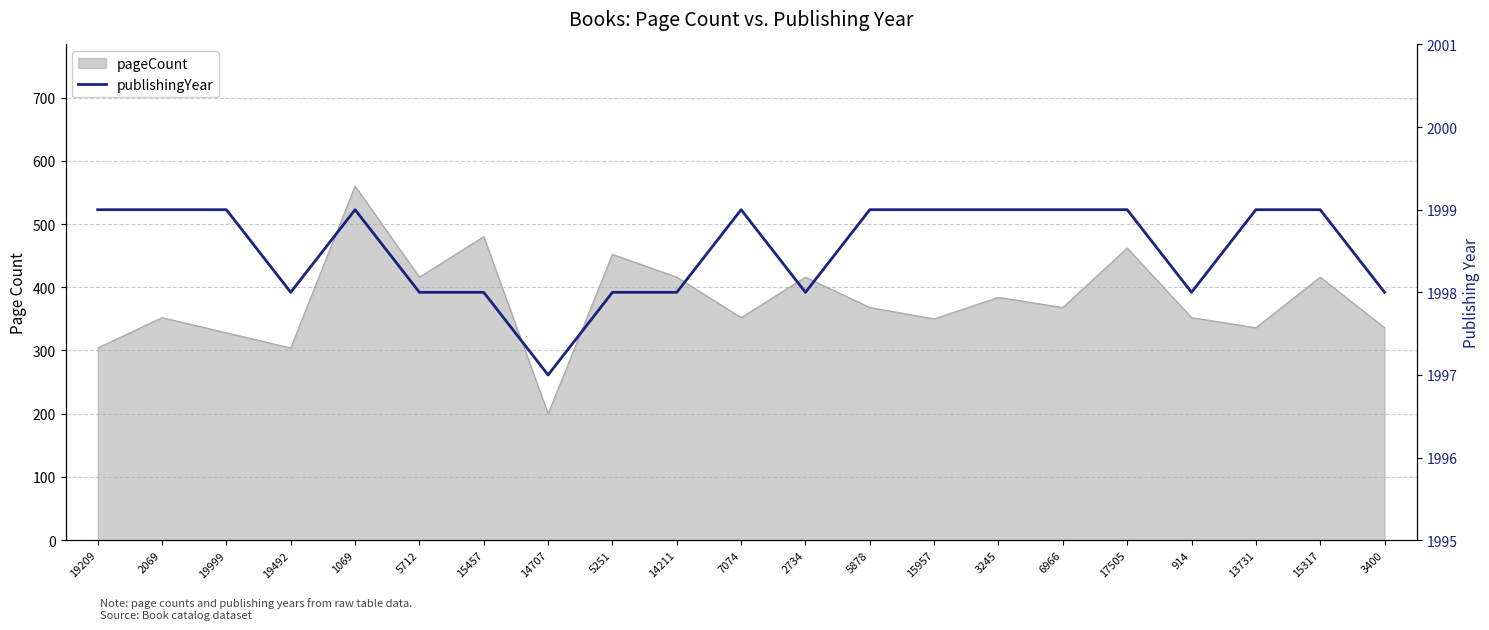

What is the label of the 3rd point from the right?

13731